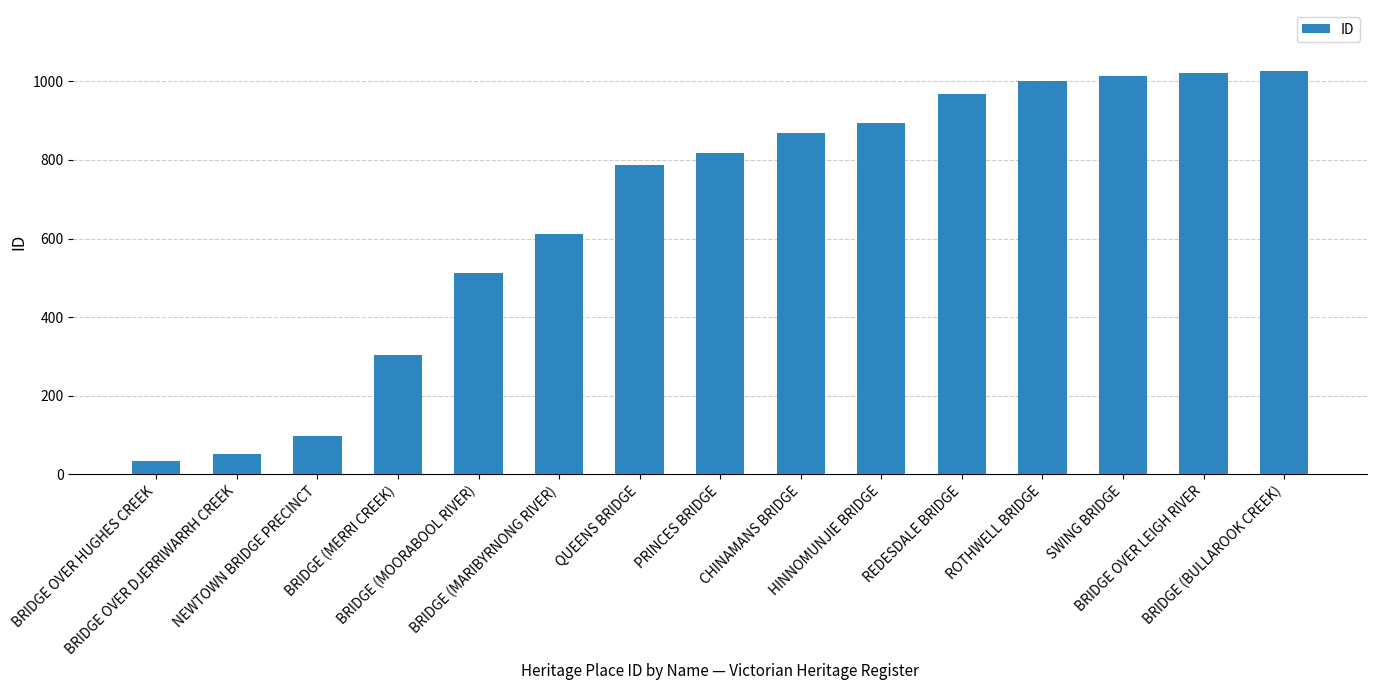

How many values are below 817?

7